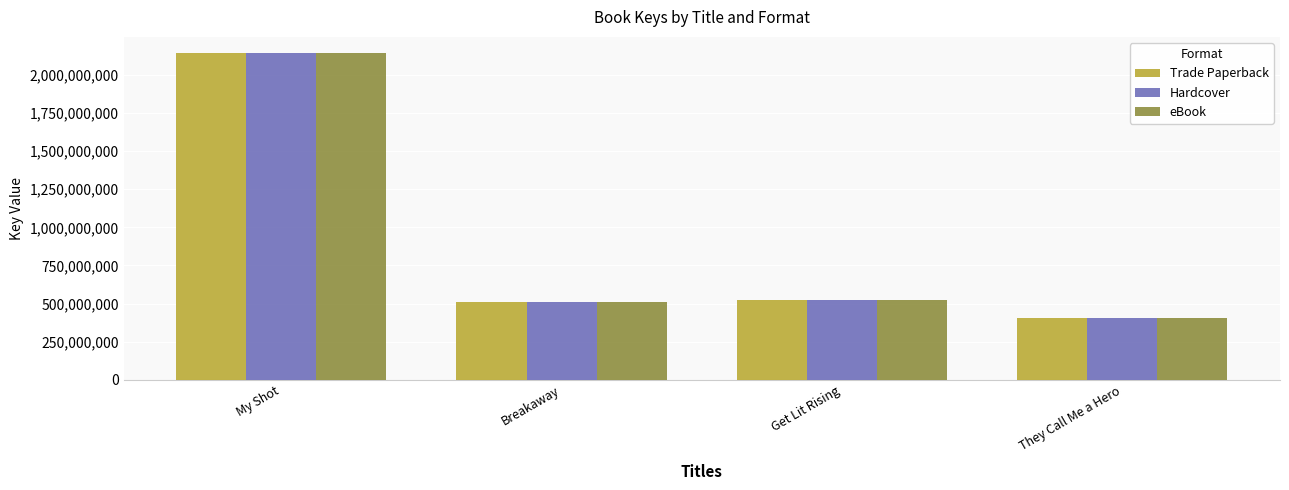

What is the total value across all series at Breakaway?

1531034700